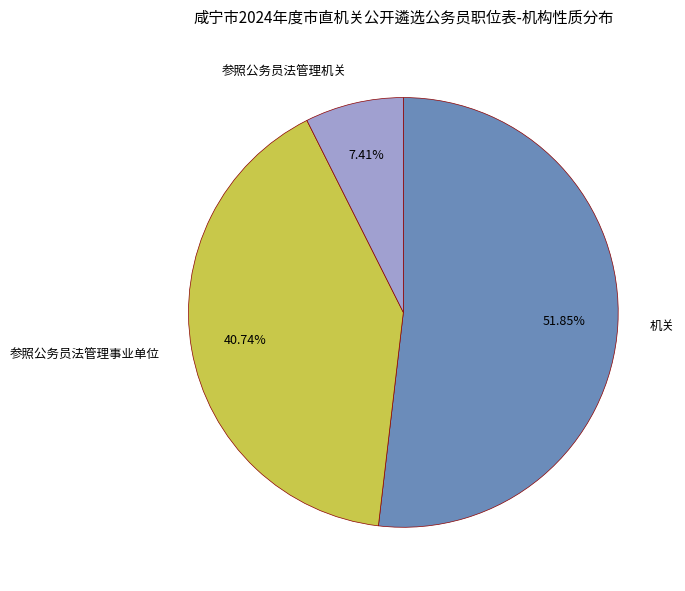

Approximately how many times larger is the value at 机关 compared to 参照公务员法管理机关?

7.0